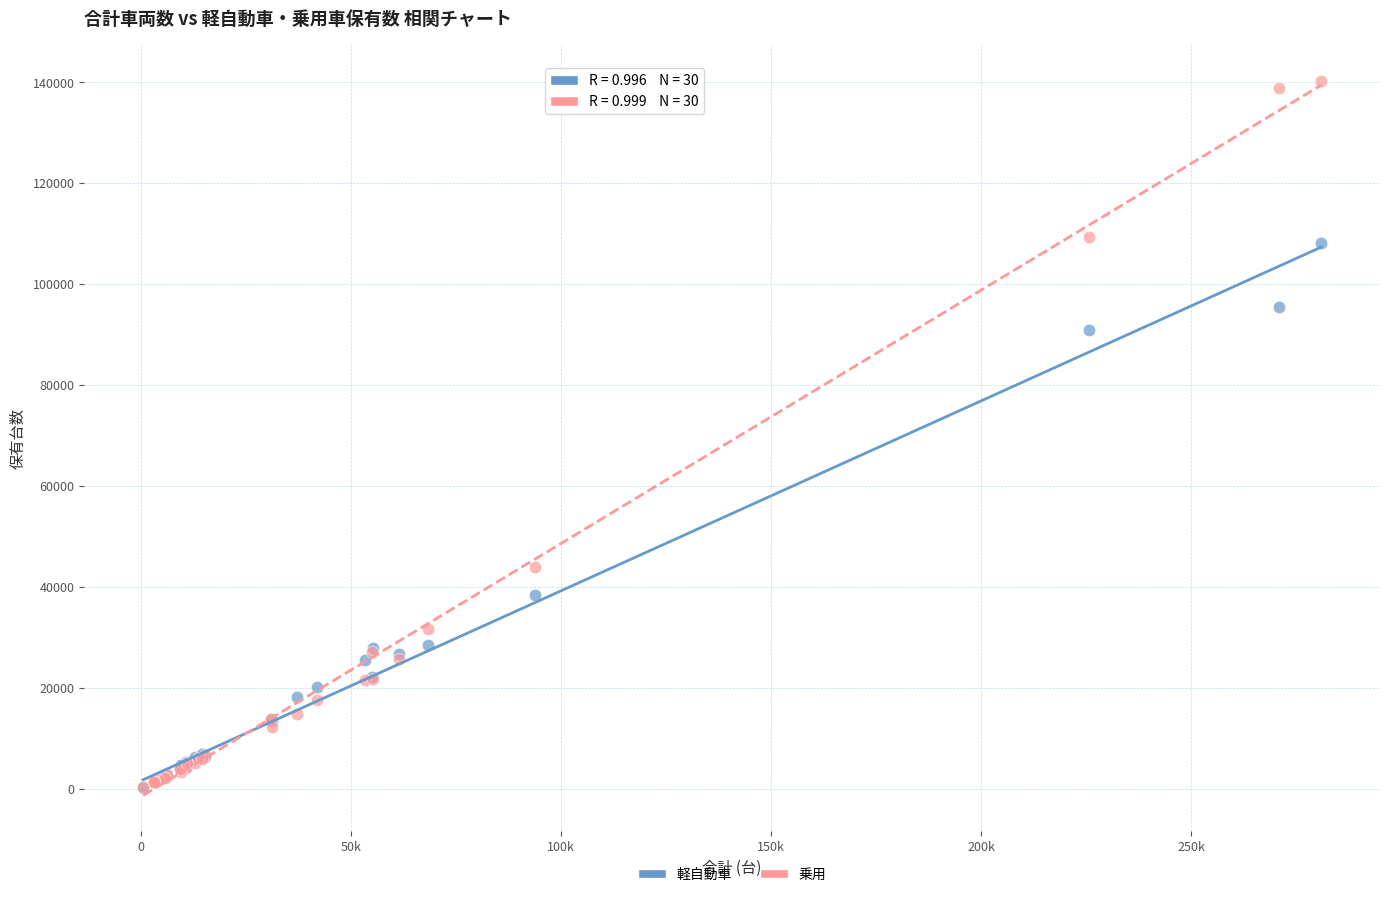

What are all the series names shown in the legend?

軽自動車, 乗用